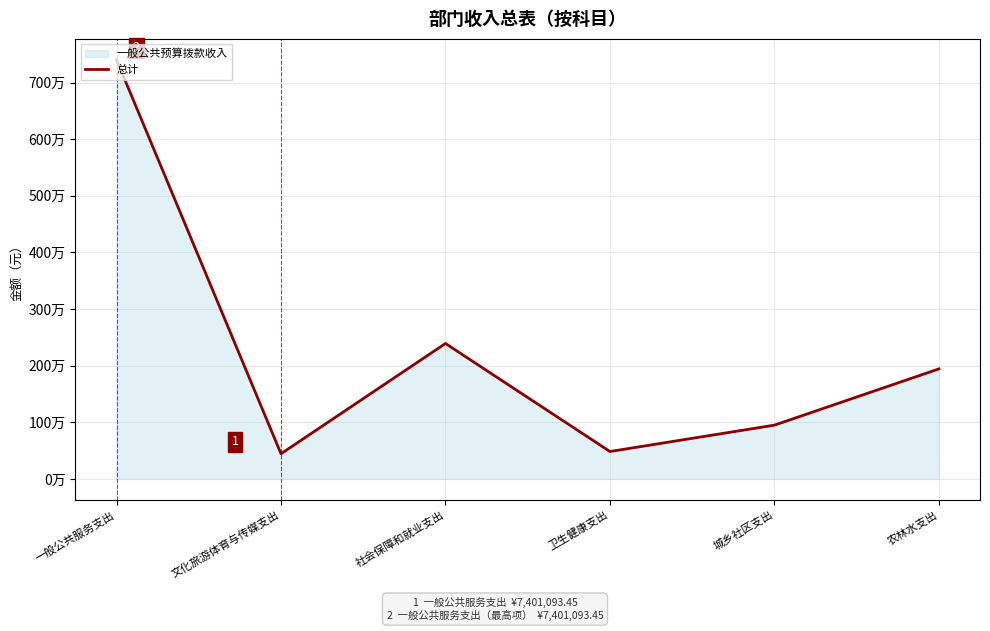

Does the chart have visible grid lines?

Yes